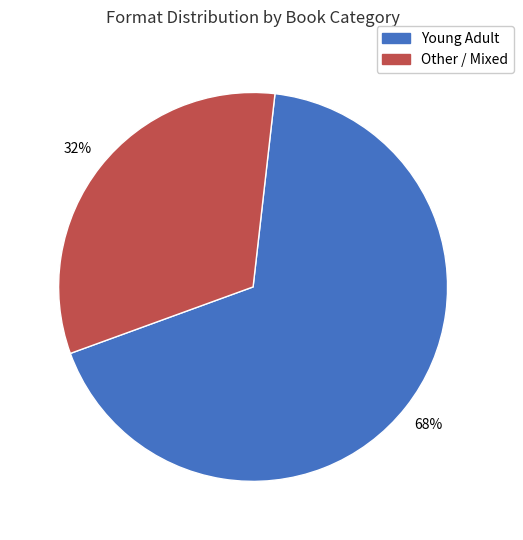

What is the ratio of the value at Other / Mixed to the value at Young Adult?

0.5